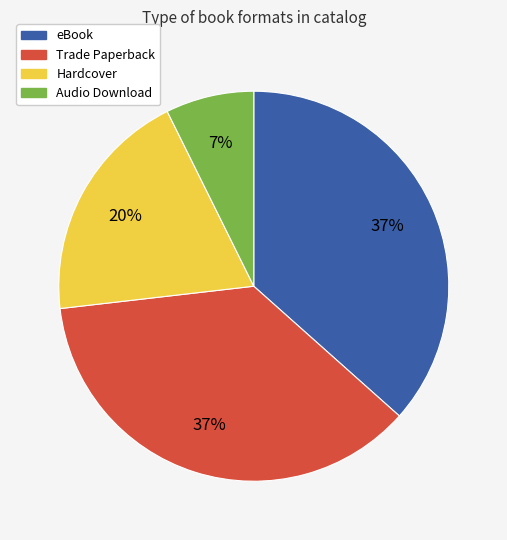

Does any single category account for the majority?

No